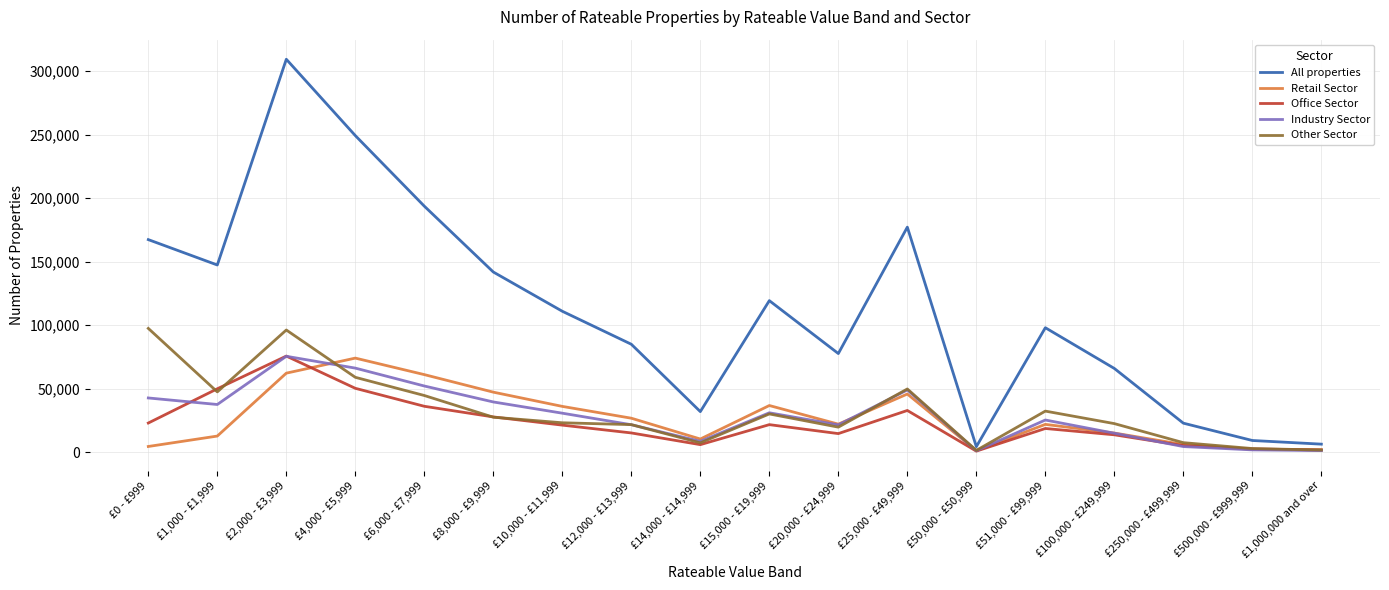

What is the average value of the Retail Sector series?

27042